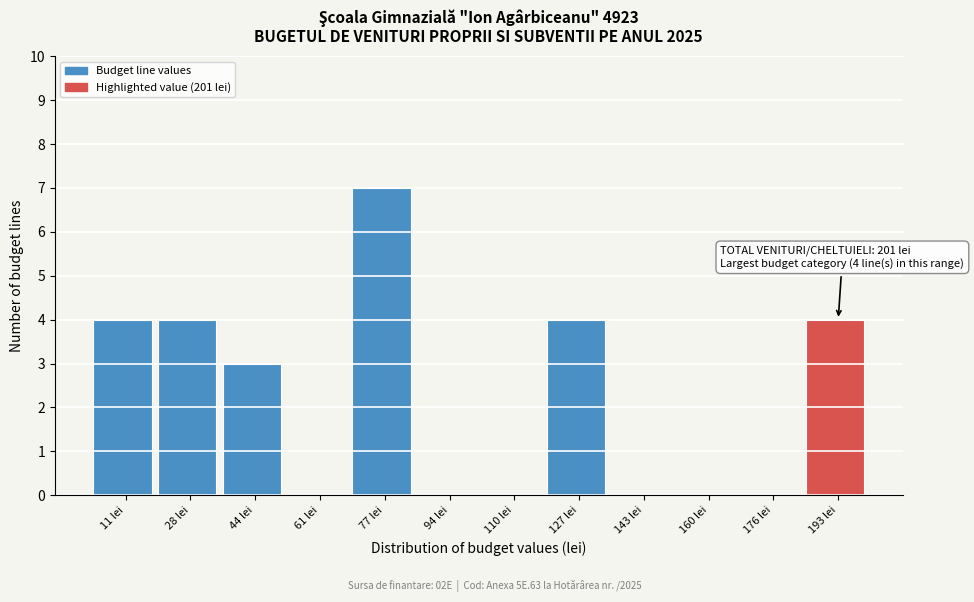

Which range on the x-axis has the tallest bar?

69.0 to 85.5